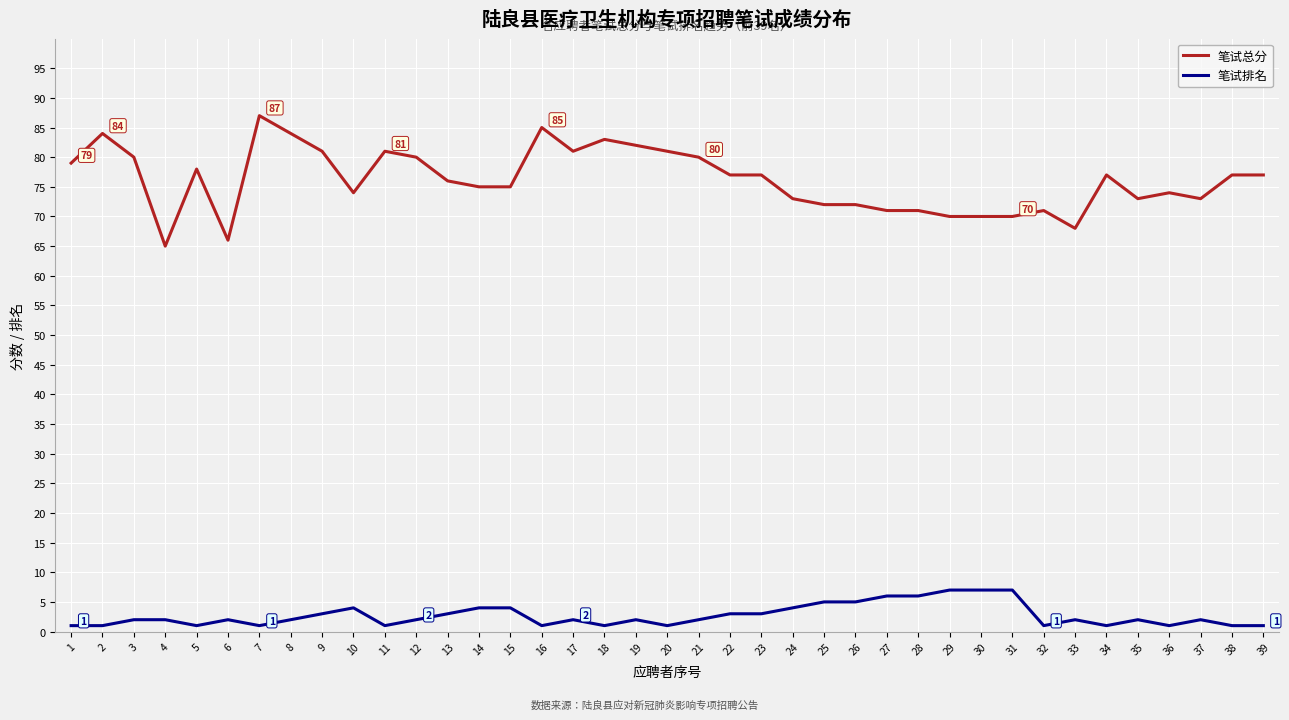

The 笔试总分 series shows 100 at 36. True or false?

False